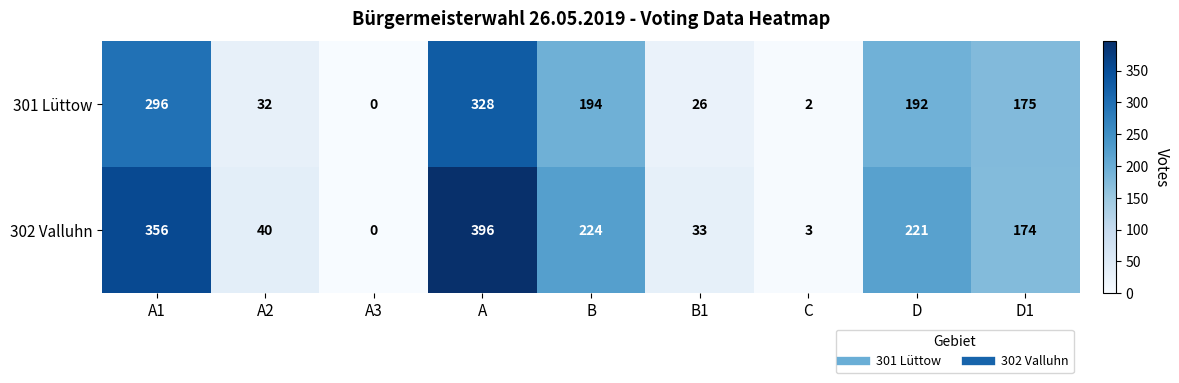

How many data points in 301 Lüttow are less than 175?

4